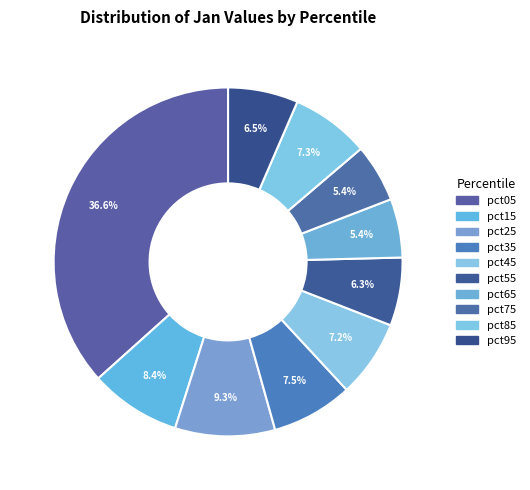

Does any single category account for the majority?

No